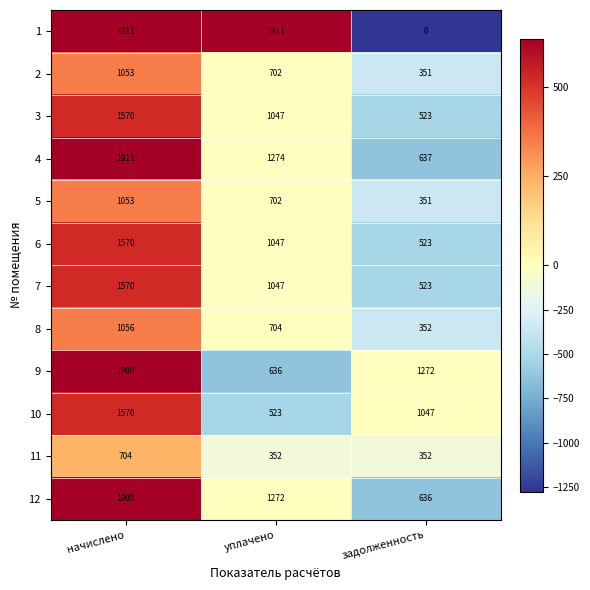

At which category is the sum across all series the highest?

начислено